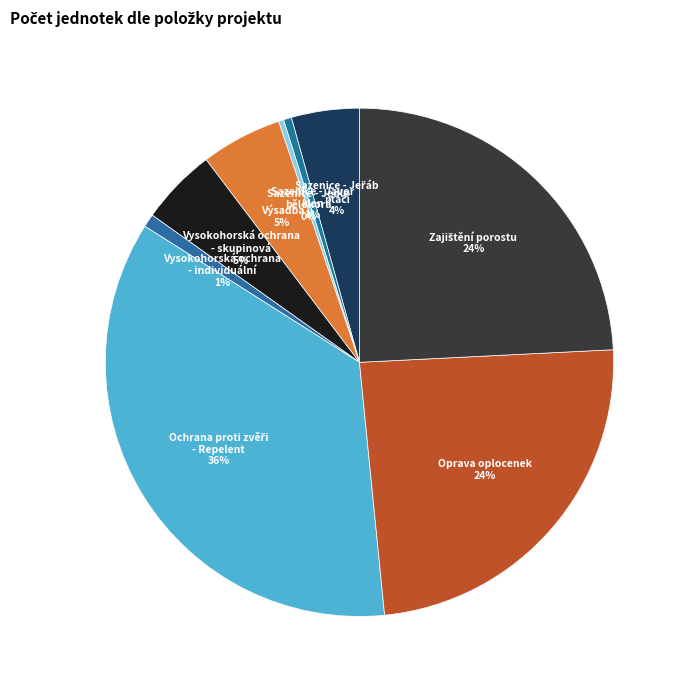

Which category has the smallest portion of the pie?

Sazenice - Jedle bělokorá